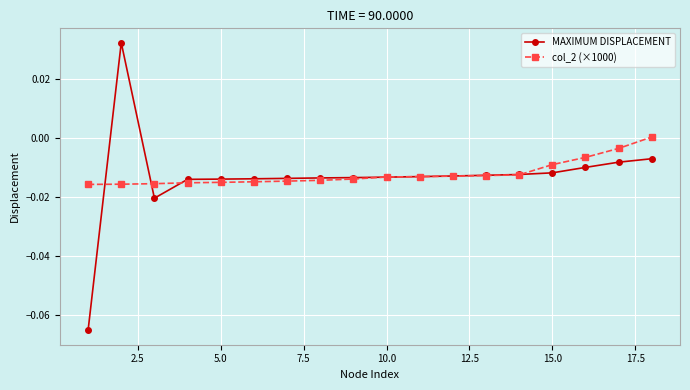

How many negative values does the MAXIMUM DISPLACEMENT series have?

17